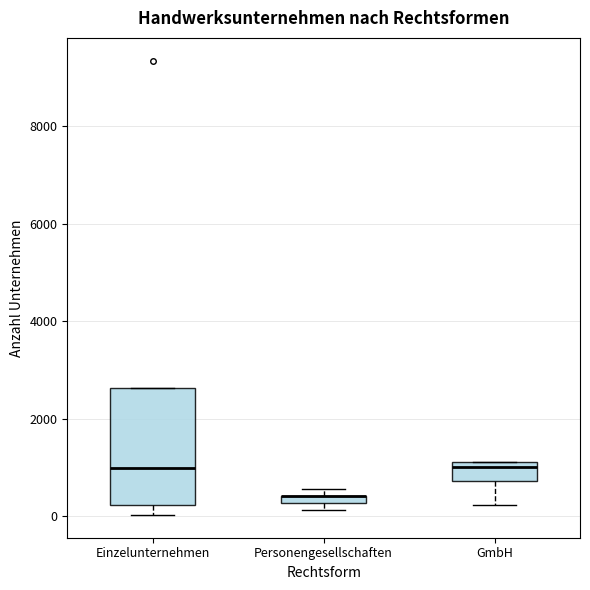

Comparing the boxes themselves (not the whiskers), which one is the tallest?

Einzelunternehmen